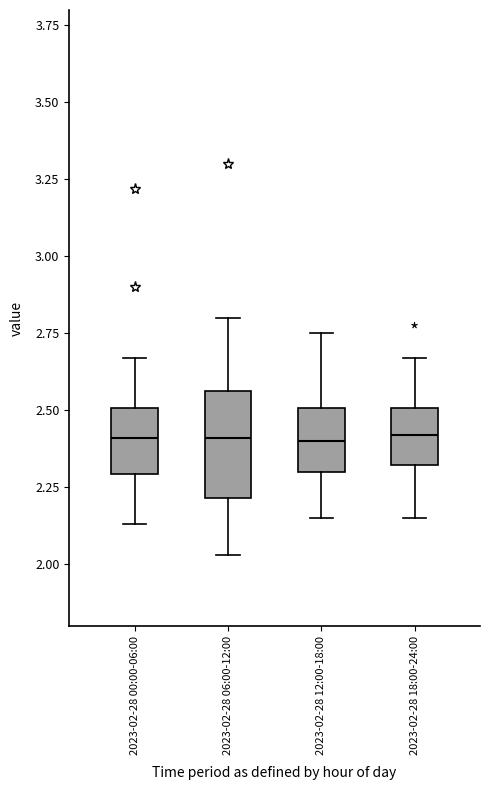

Where does the lower whisker of the box for 2023-02-28 06:00-12:00 end on the y-axis? The values are not printed on the chart, so give them approximately, as read against the axis.

2.05